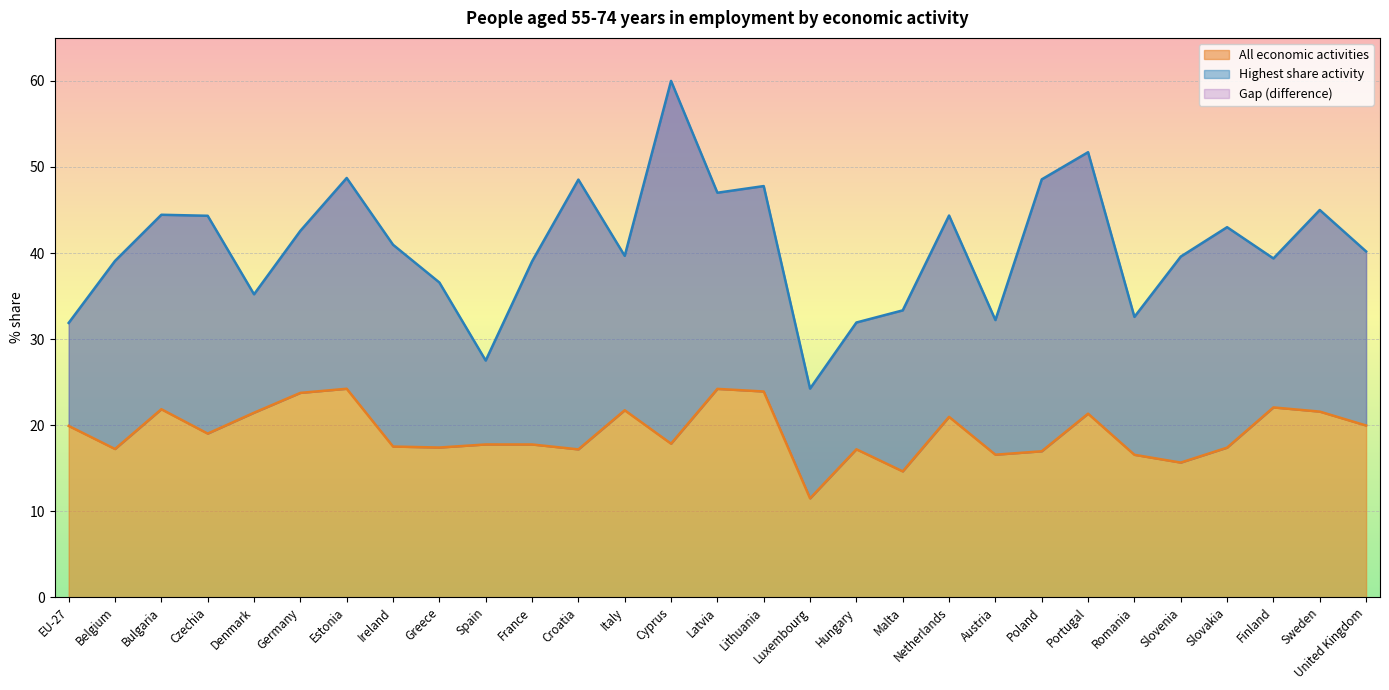

What is the average value of the All economic activities series?

19.1